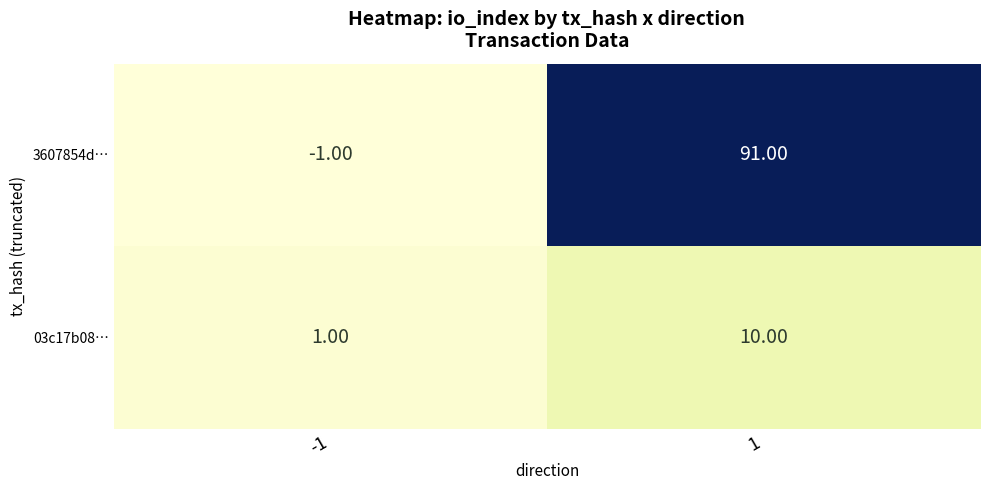

Rank the series by their average value, from highest to lowest.

3607854d…, 03c17b08…